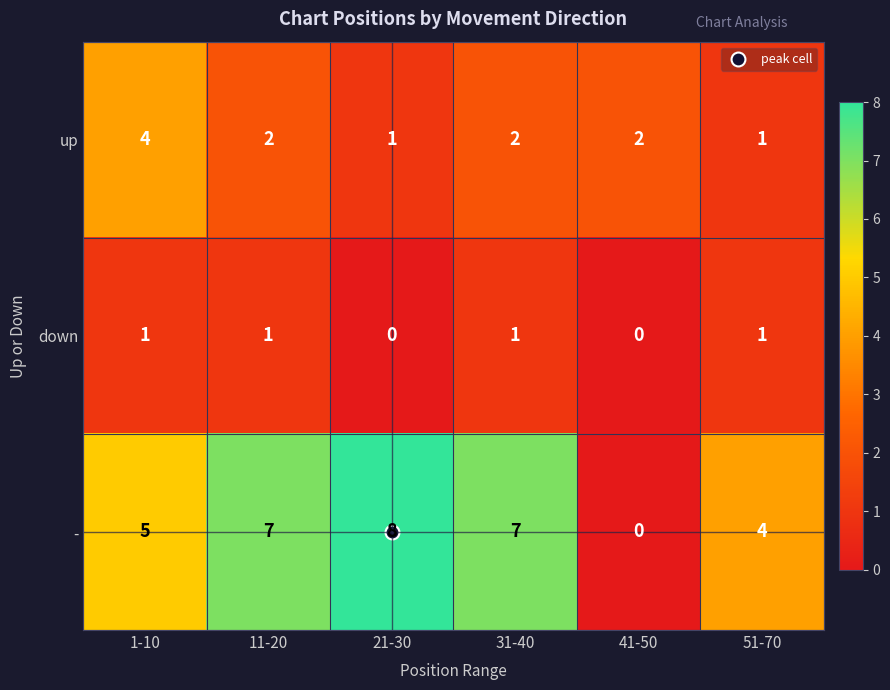

Is it true that down equals 1 at 1-10?

True